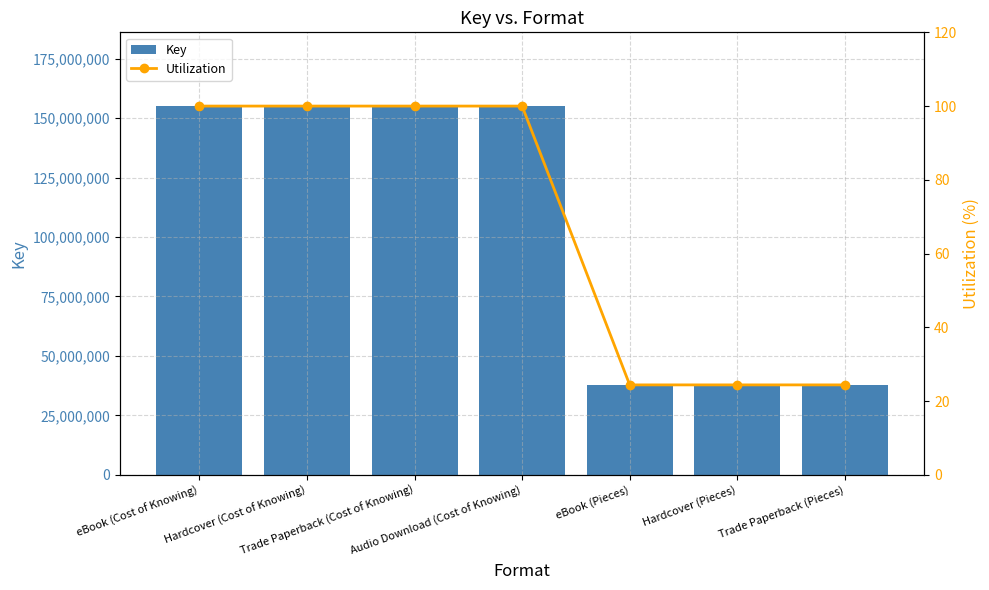

Reading left to right, list all the values displayed in this chart.

Key: 155097915.0	155097915.0	155097915.0	155097915.0	37814368.0	37814368.0	37814368.0
Utilization: 100.0	100.0	100.0	100.0	24.4	24.4	24.4